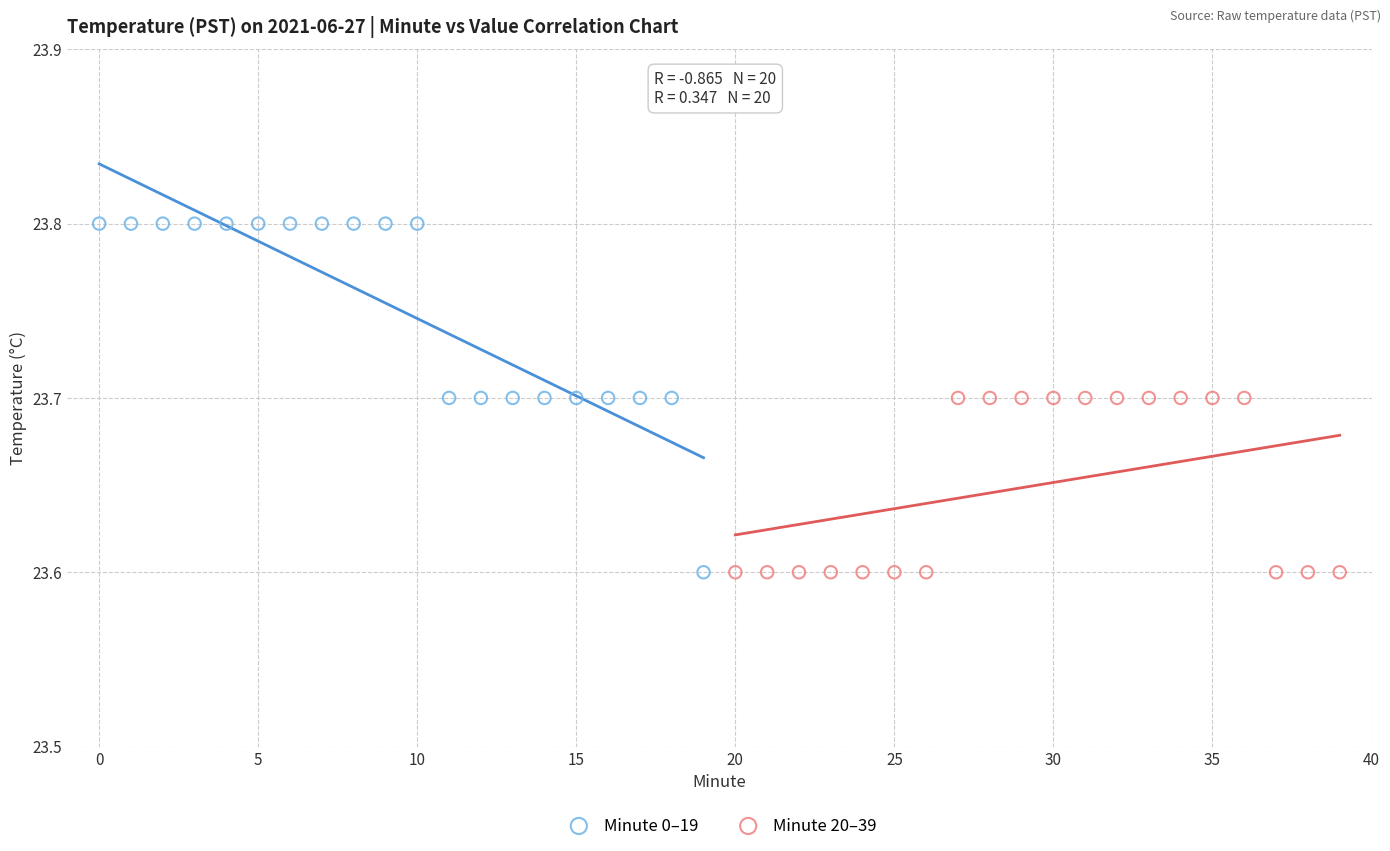

What are all the series names shown in the legend?

Minute 0–19, Minute 20–39